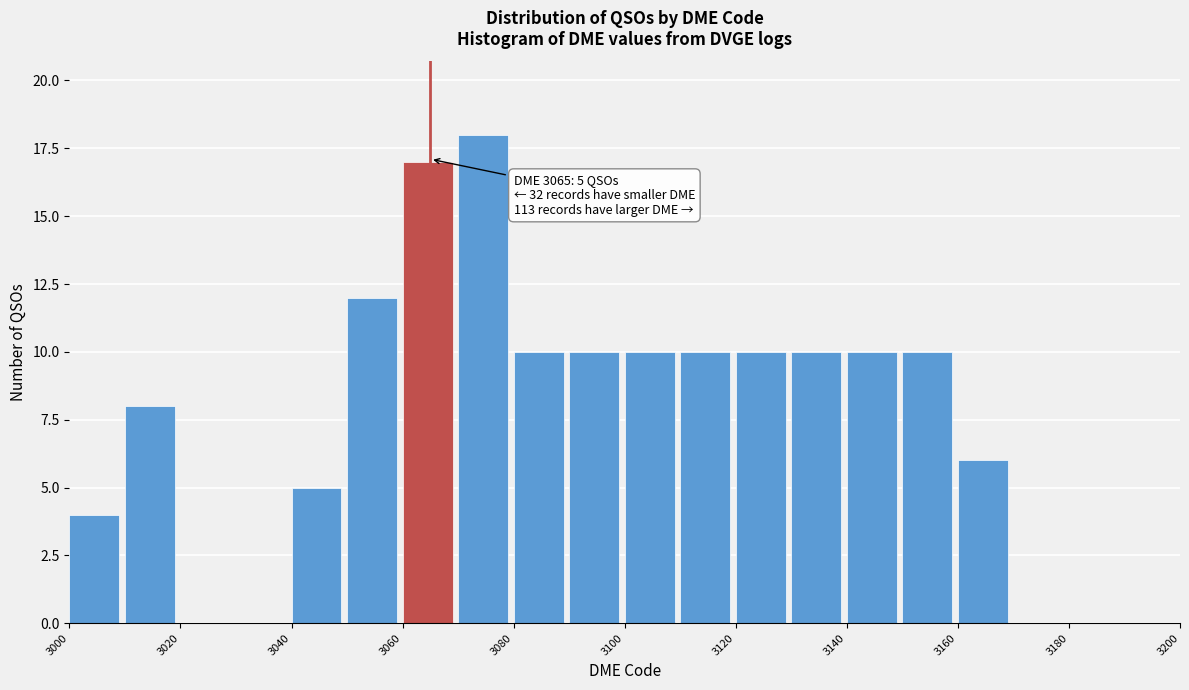

Over which range of the x-axis is the bar tallest?

3070 to 3080